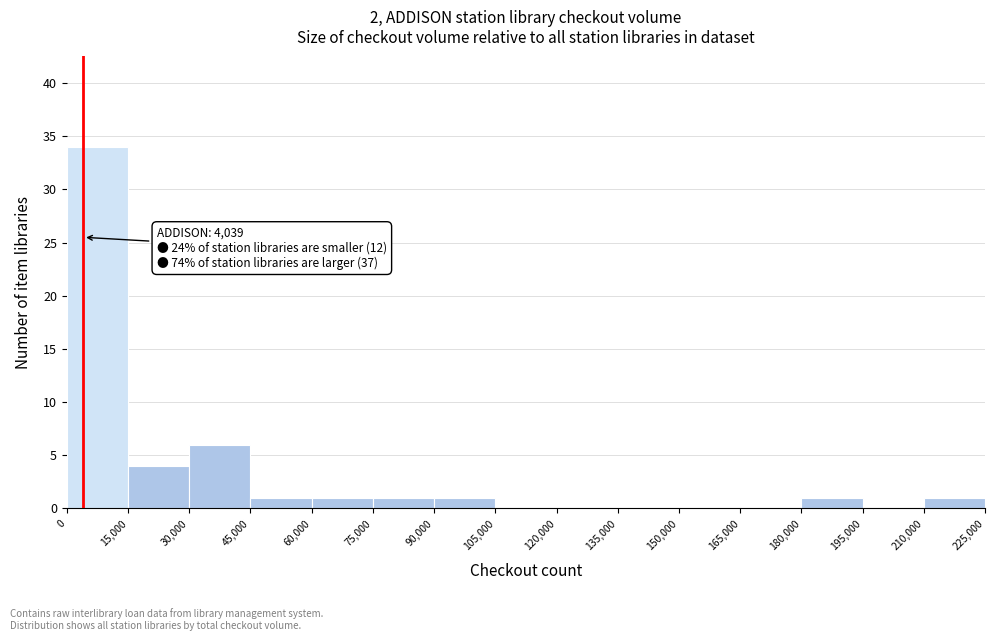

Which range on the x-axis has the tallest bar?

0 to 15,000